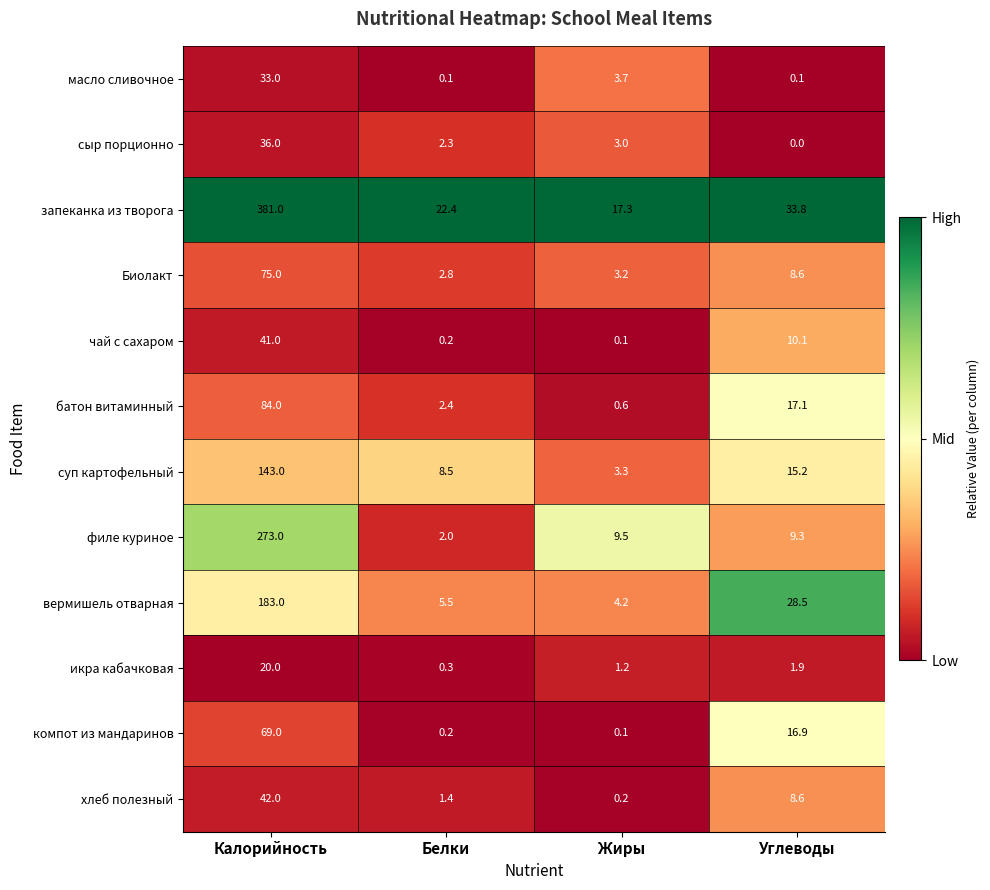

True or false: икра кабачковая has a value of 20.0 at Калорийность.

True